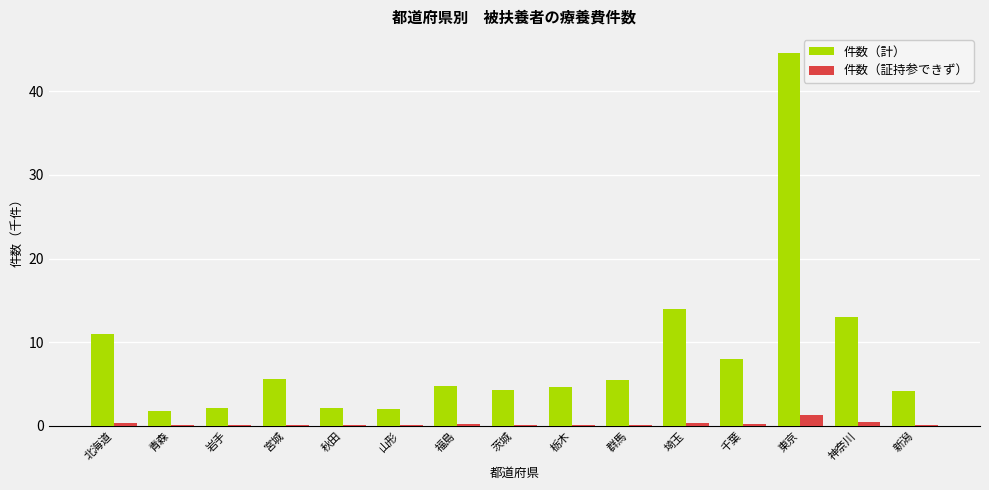

Is it true that 件数（計） equals 17.2 at 北海道?

False